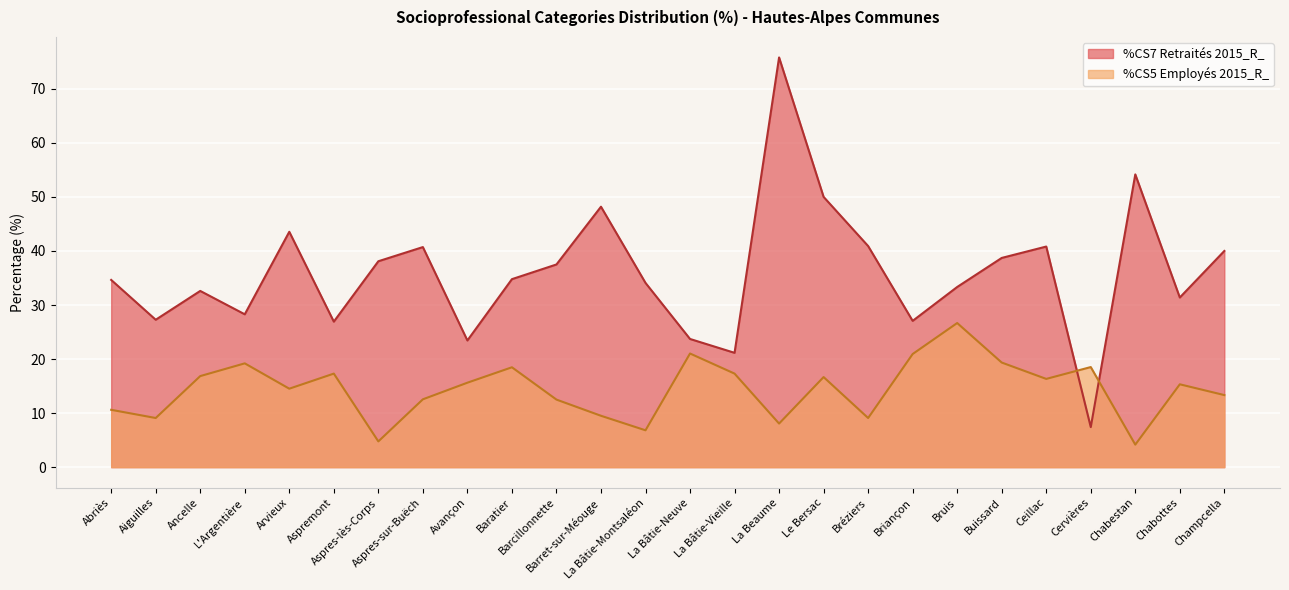

Reading left to right, transcribe all the data shown in this chart.

%CS7 Retraités 2015_R_: 34.6	27.3	32.6	28.3	43.5	26.9	38.1	40.7	23.4	34.8	37.5	48.2	34.1	23.7	21.2	75.8	50.0	40.9	27.1	33.3	38.7	40.8	7.4	54.2	31.4	40.0
%CS5 Employés 2015_R_: 10.6	9.1	16.8	19.2	14.5	17.3	4.8	12.6	15.6	18.5	12.5	9.5	6.8	21.0	17.3	8.1	16.7	9.1	20.9	26.7	19.4	16.3	18.5	4.2	15.3	13.3